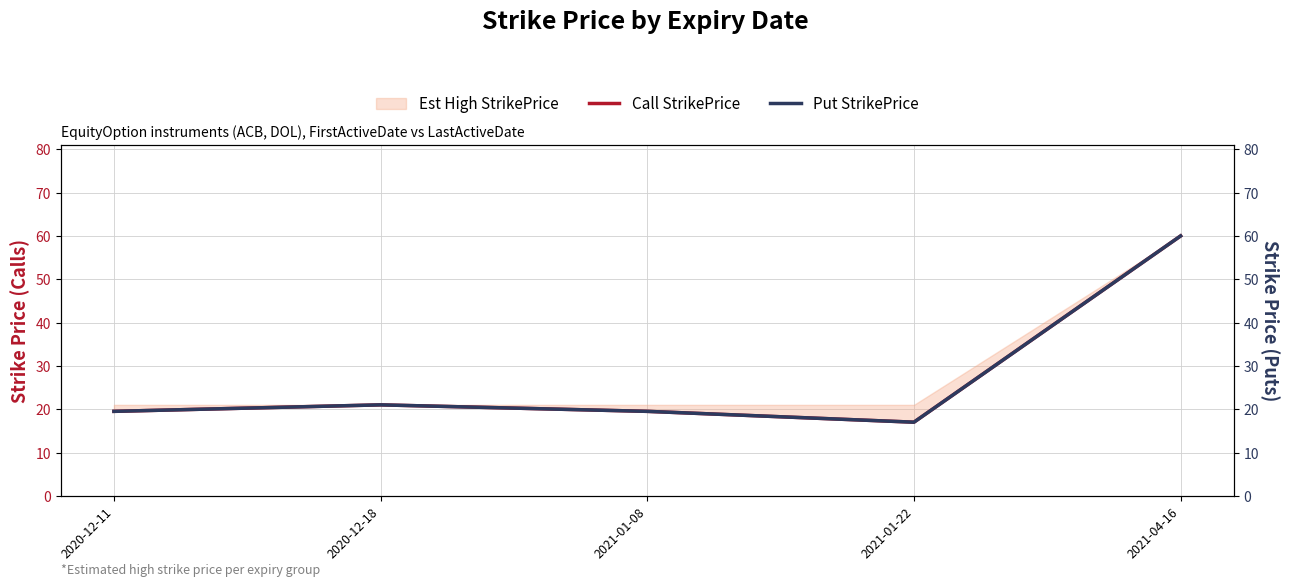

Reading right to left, list all the values displayed in this chart.

Call StrikePrice: 60.0	17.0	19.5	21.0	19.5
Put StrikePrice: 60.0	17.0	19.5	21.0	19.5